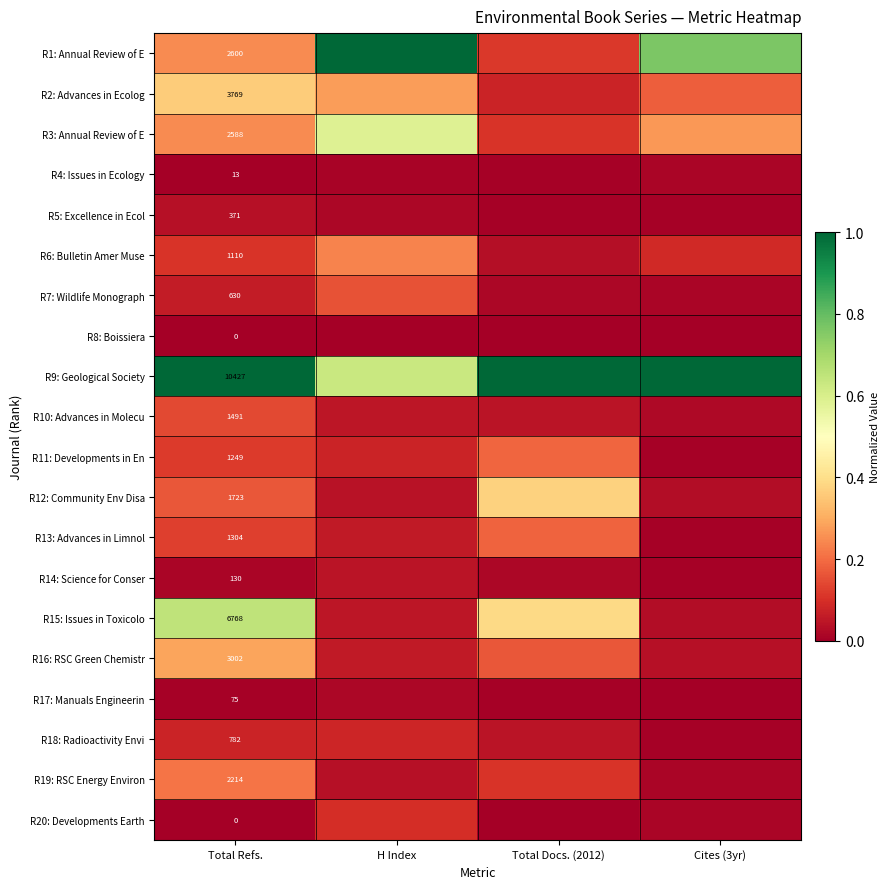

What is the sum of the R18: Radioactivity Envi values at Total Refs. and Total Docs. (2012)?

0.1